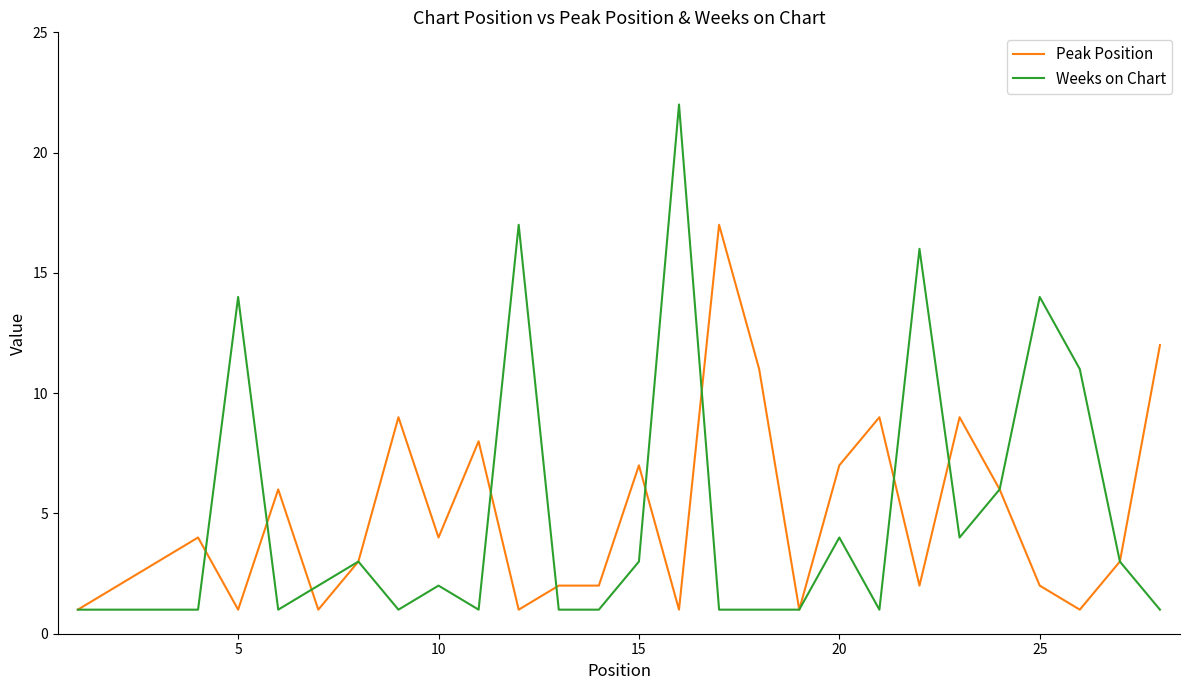

List the series in order of their peak value, lowest first.

Peak Position, Weeks on Chart